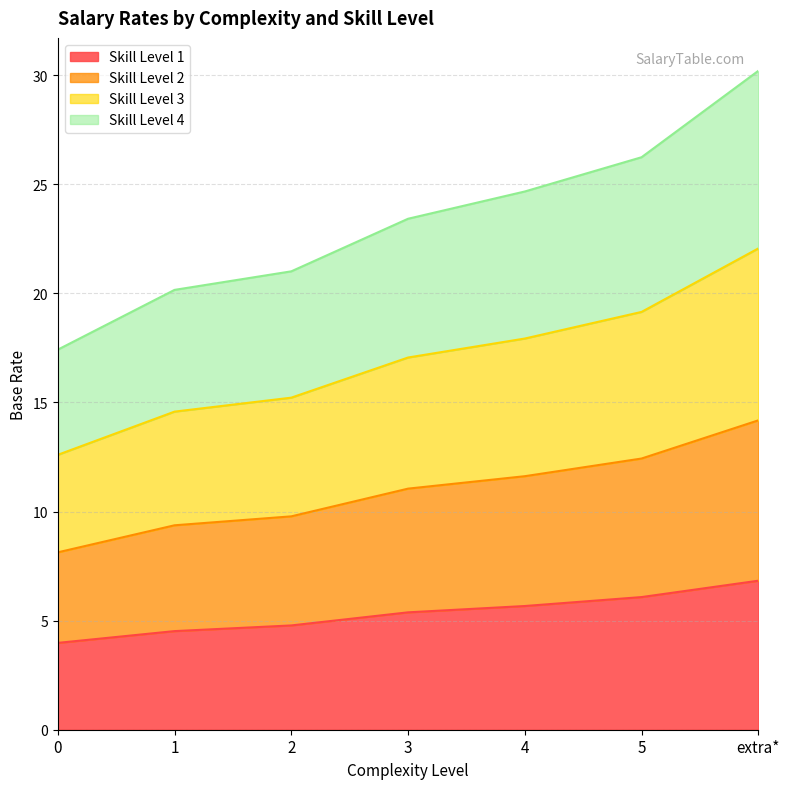

How many distinct data groups are displayed?

4